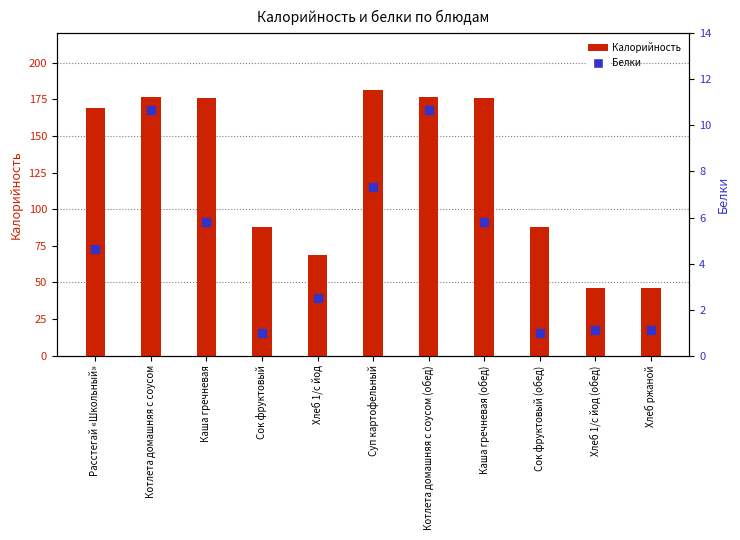

Reading left to right, list all the values displayed in this chart.

Калорийность: Расстегай «Школьный»=169.3	Котлета домашняя с соусом=176.8	Каша гречневая=175.9	Сок фруктовый=88.0	Хлеб 1/с йод=68.4	Суп картофельный=181.6	Котлета домашняя с соусом (обед)=176.8	Каша гречневая (обед)=175.9	Сок фруктовый (обед)=88.0	Хлеб 1/с йод (обед)=46.4	Хлеб ржаной=46.4
Белки: Расстегай «Школьный»=4.6	Котлета домашняя с соусом=10.7	Каша гречневая=5.8	Сок фруктовый=1.0	Хлеб 1/с йод=2.5	Суп картофельный=7.3	Котлета домашняя с соусом (обед)=10.7	Каша гречневая (обед)=5.8	Сок фруктовый (обед)=1.0	Хлеб 1/с йод (обед)=1.1	Хлеб ржаной=1.1